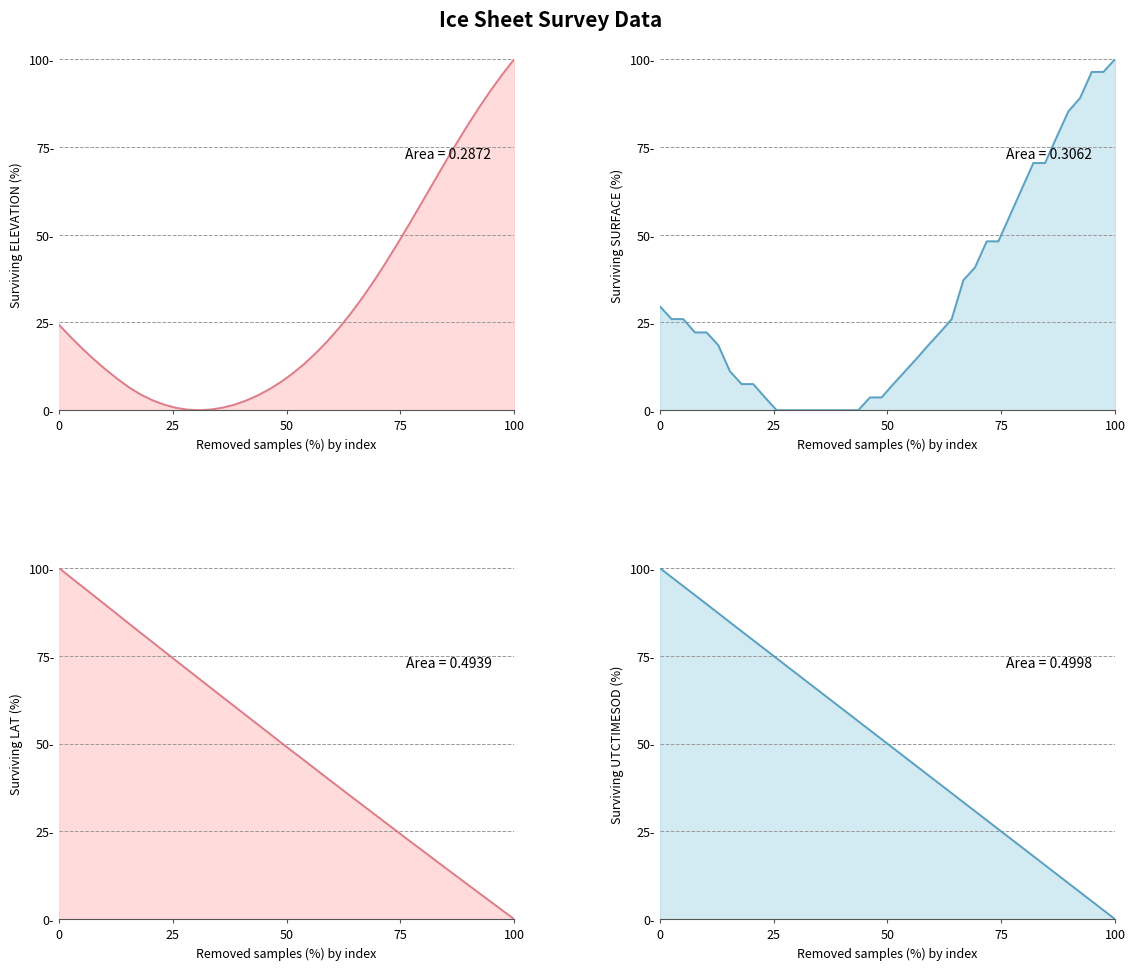

What are all the series names shown in the legend?

elevation, surface, lat, utctimesod